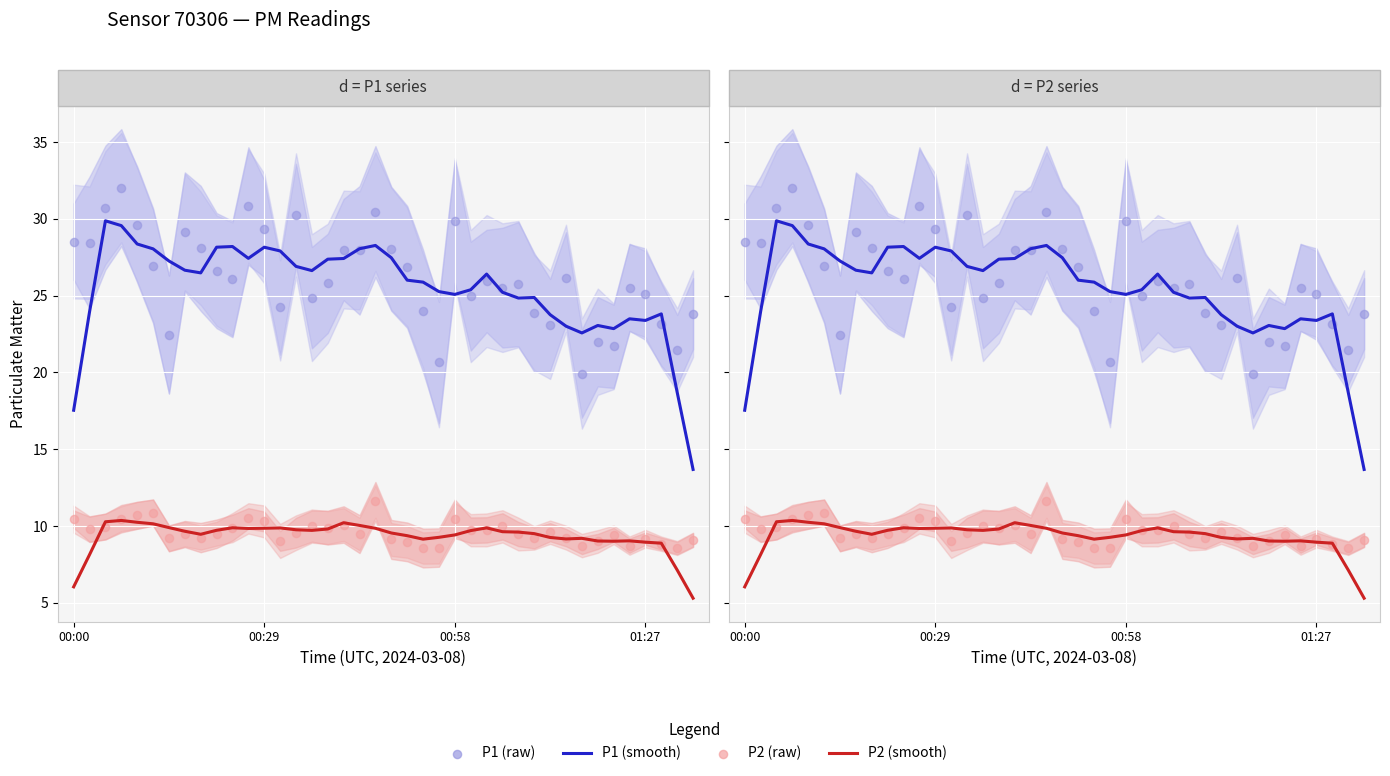

What is the total value across all series at 26?

72.0